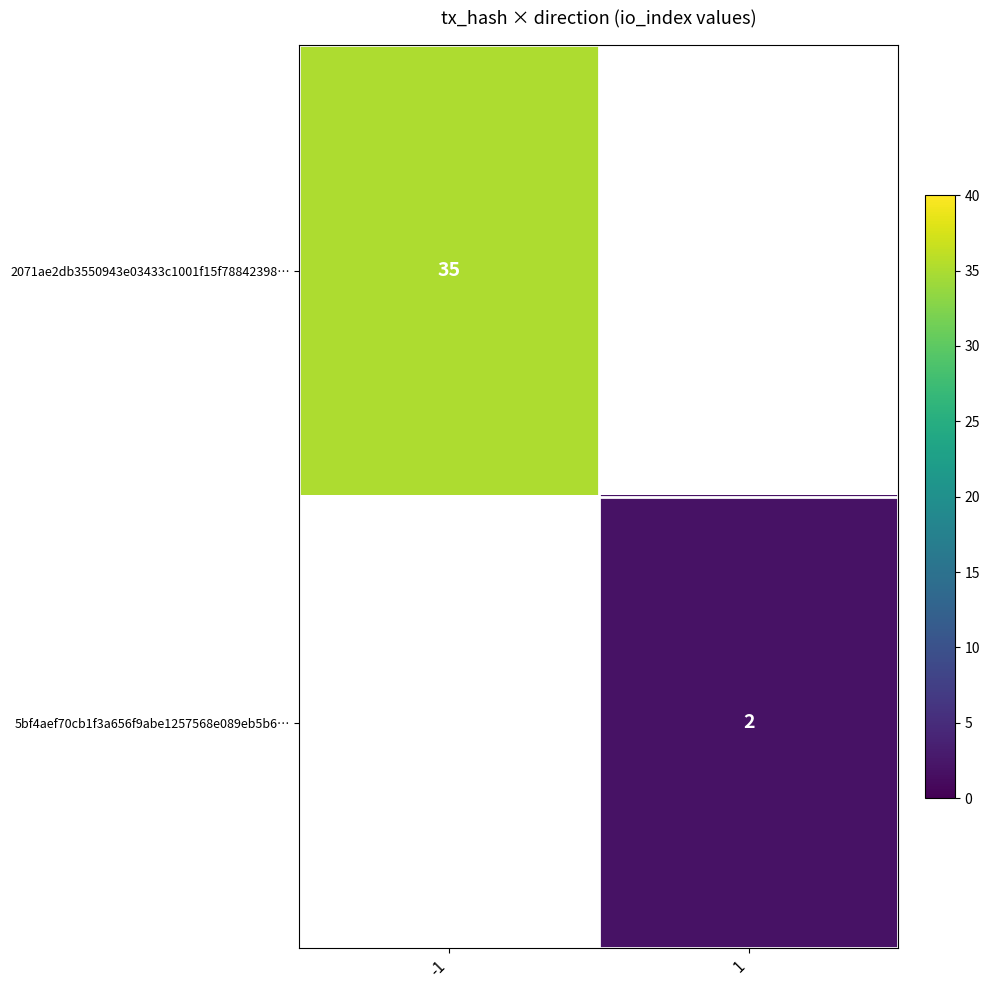

At which category does the chart reach its peak across all series?

-1